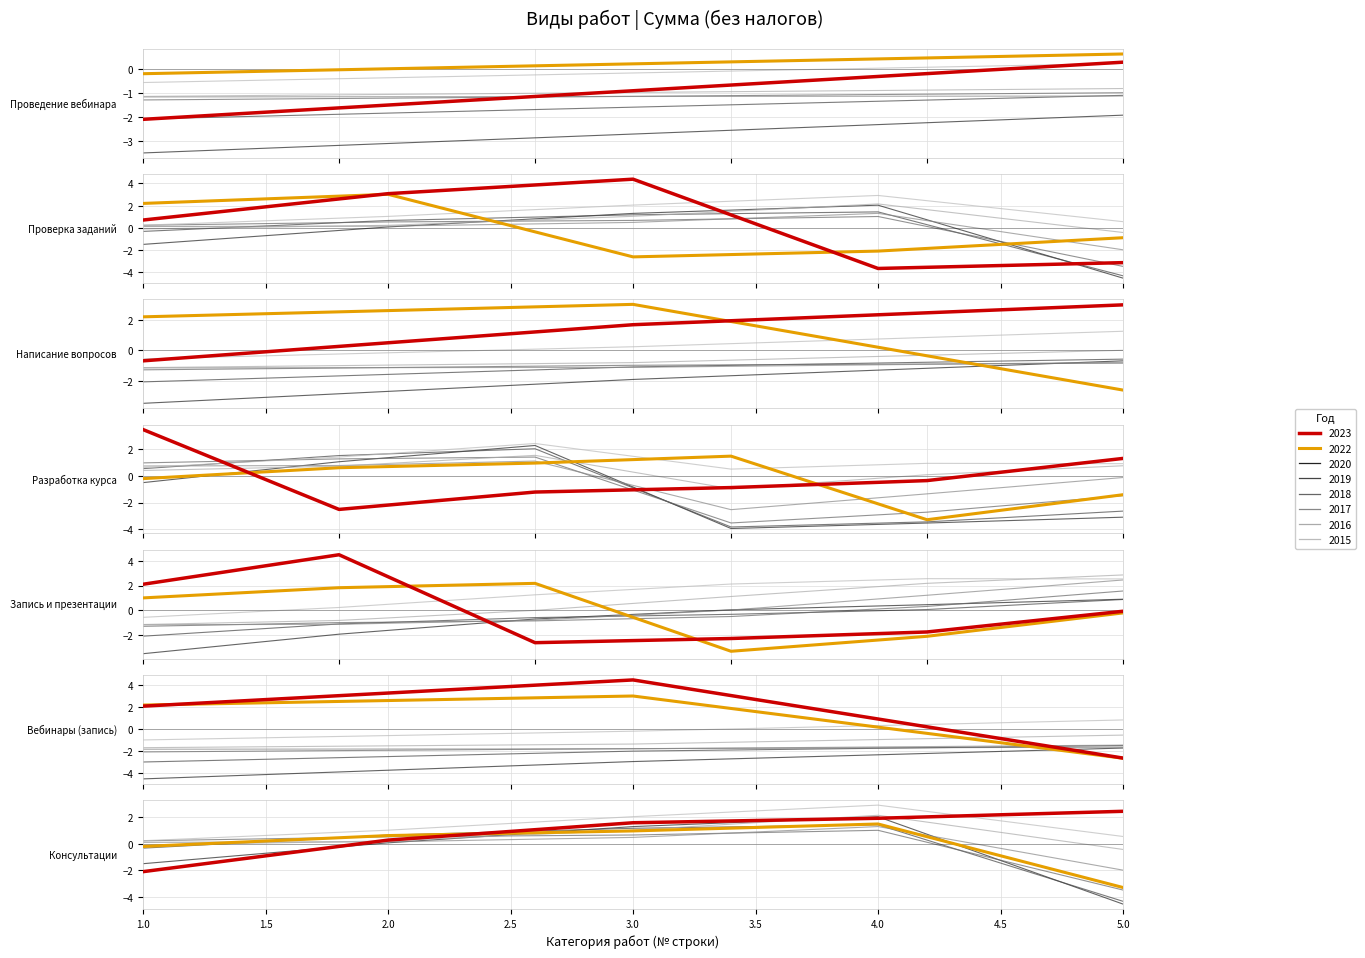

How many values in the Год 2017 series are below 0?

1